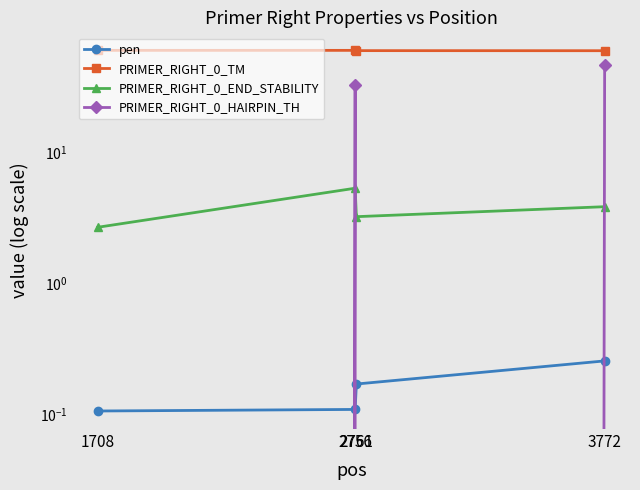

What is the difference between the highest and lowest values at 3772?

59.5